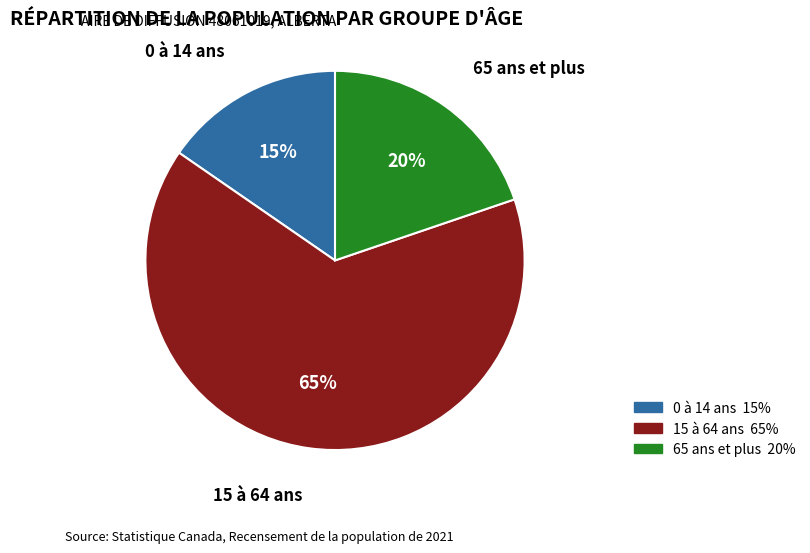

What percentage is the 65 ans et plus slice, to the nearest percent?

20%